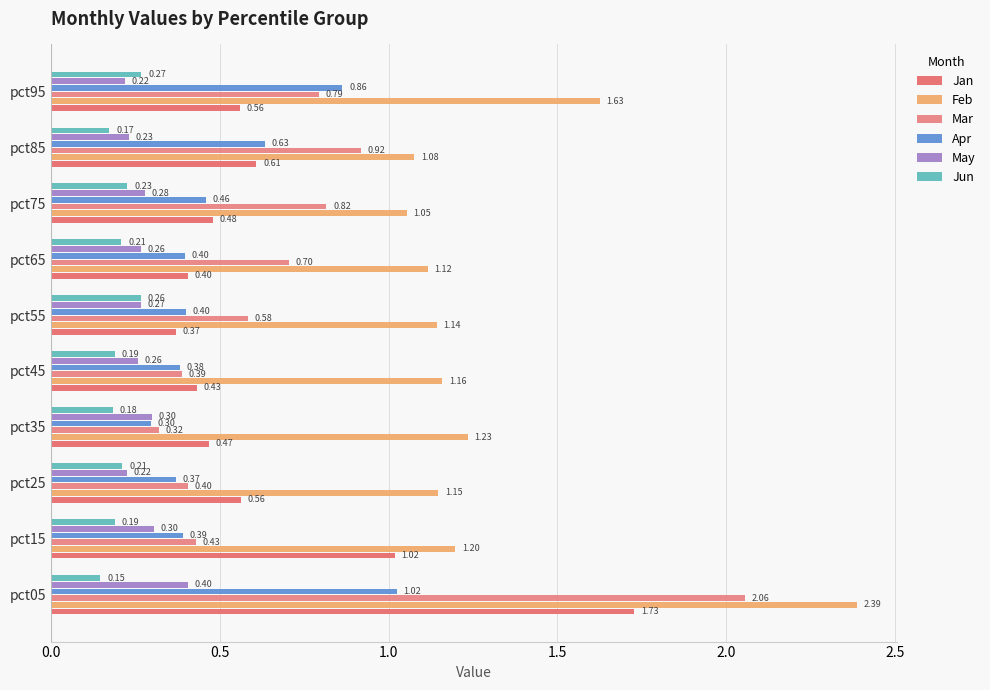

At how many categories does at least one series exceed 1?

10